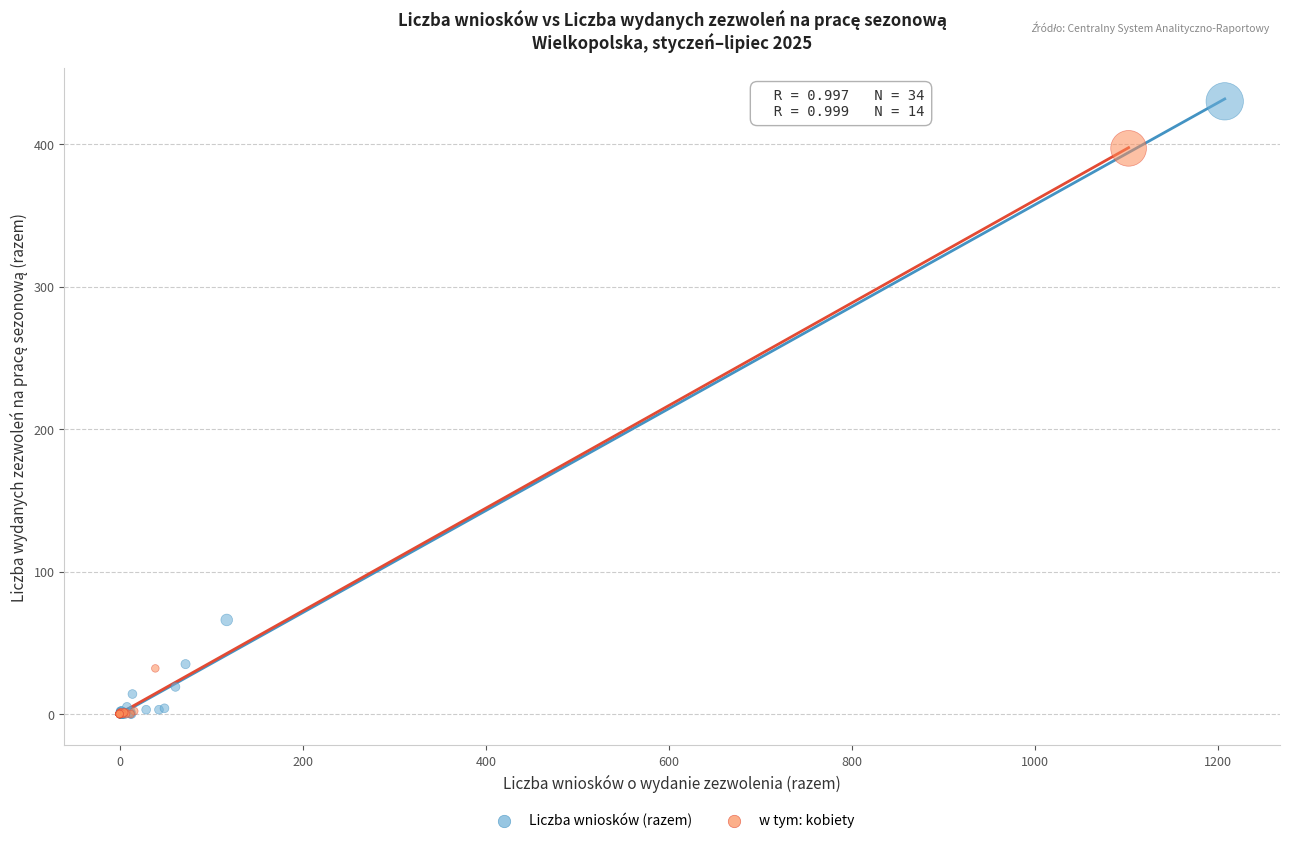

What are all the series names shown in the legend?

Liczba wniosków (razem), w tym: kobiety